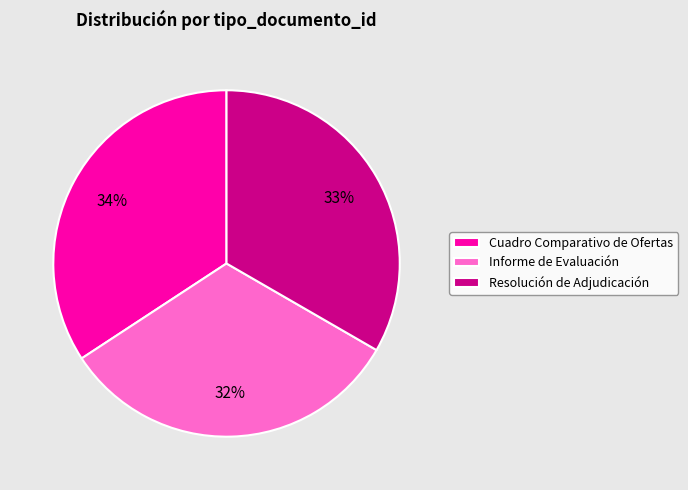

Combined, do Resolución de Adjudicación and Informe de Evaluación account for over 50%?

Yes